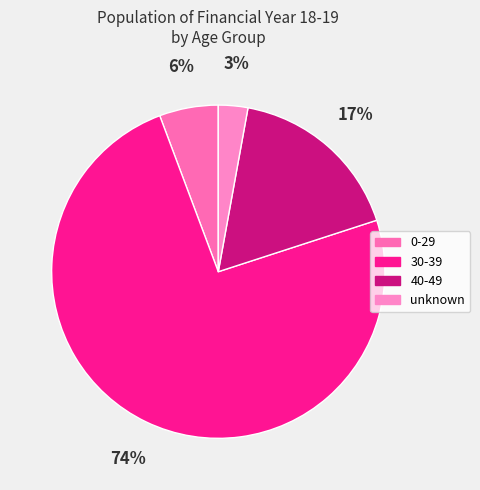

What is the majority slice?

30-39